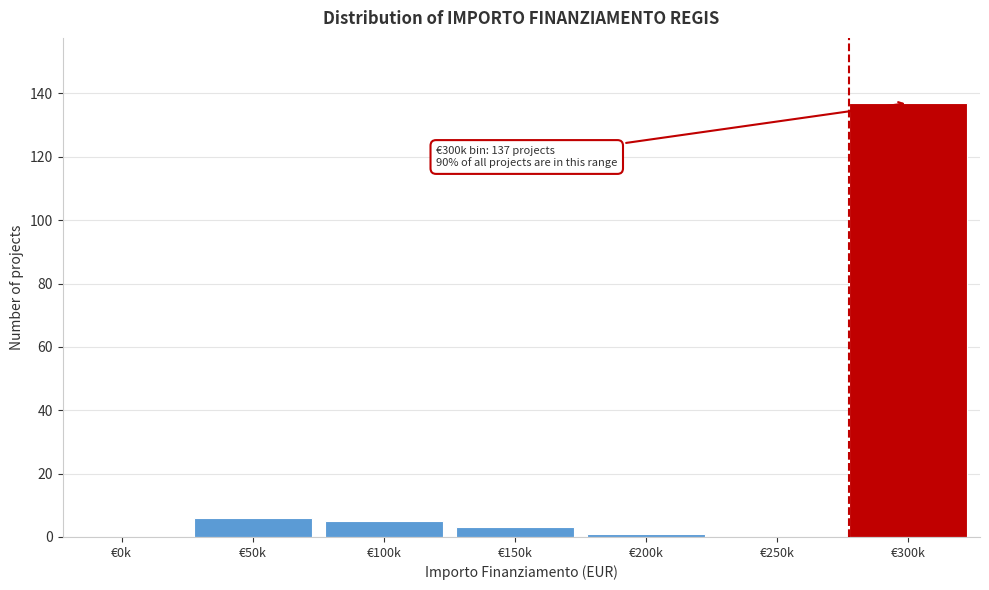

Reading right to left, list all the values displayed in this chart.

€300k=137	€250k=0	€200k=1	€150k=3	€100k=5	€50k=6	€0k=0